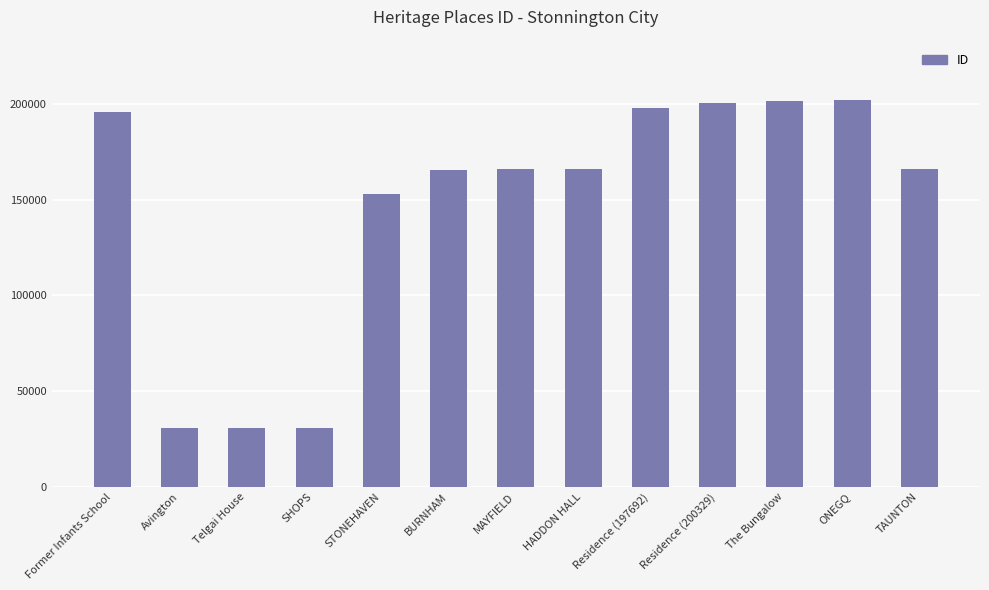

Between MAYFIELD and ONEGQ, which is larger?

ONEGQ